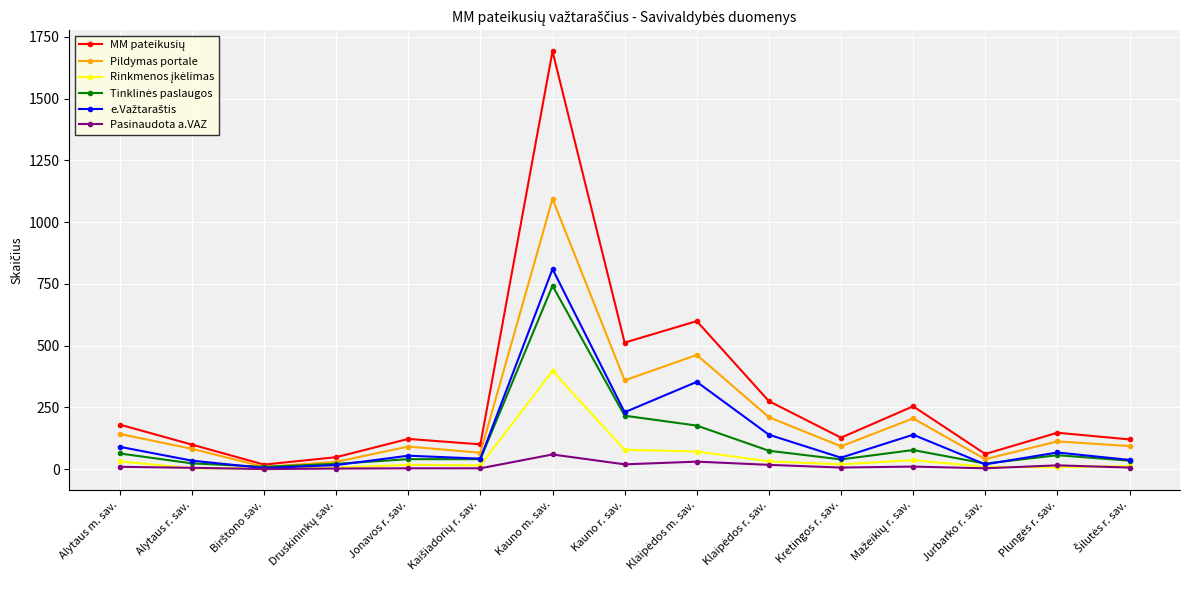

At which category does the chart reach its peak across all series?

Kauno m. sav.